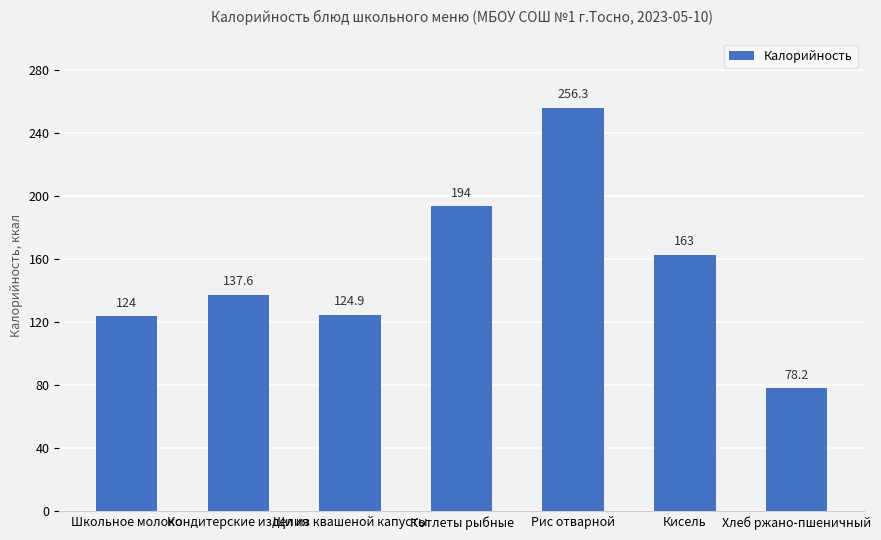

Reading left to right, list all the values displayed in this chart.

124.0	137.6	124.9	194.0	256.3	163.0	78.2